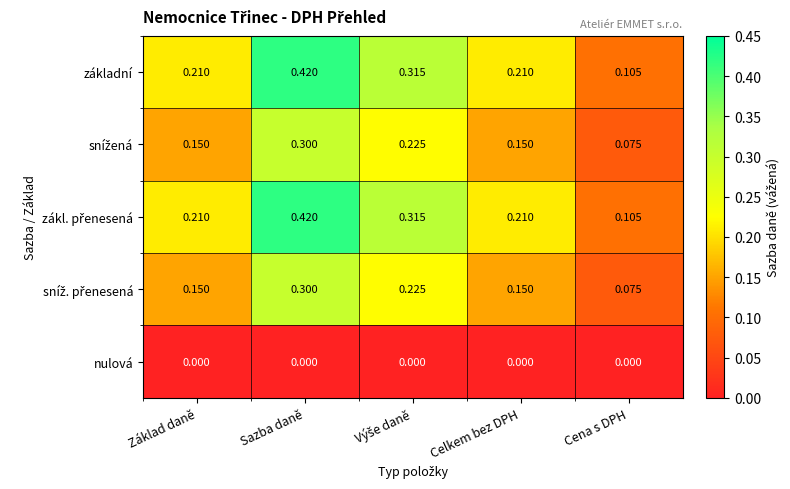

How many data points does each series have?

5